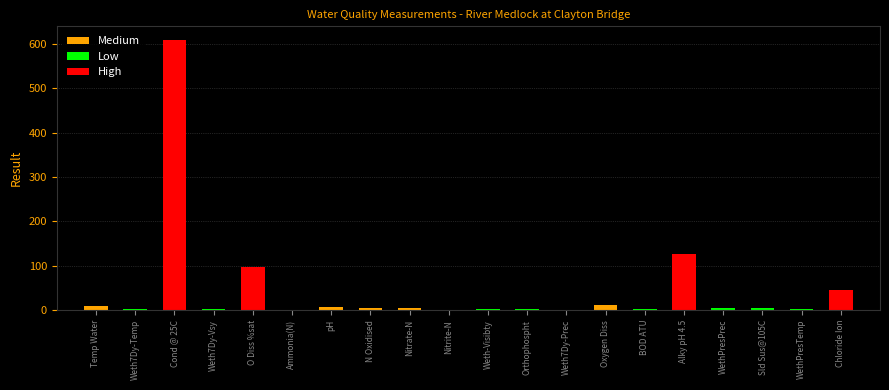

Rank the categories by value from lowest to highest.

Nitrite-N, Ammonia(N), Weth7Dy-Prec, Orthophospht, Weth7Dy-Vsy, Weth-Visibty, BOD ATU, Weth7Dy-Temp, WethPresTemp, WethPresPrec, Sld Sus@105C, Nitrate-N, N Oxidised, pH, Temp Water, Oxygen Diss, Chloride Ion, O Diss %sat, Alky pH 4.5, Cond @ 25C